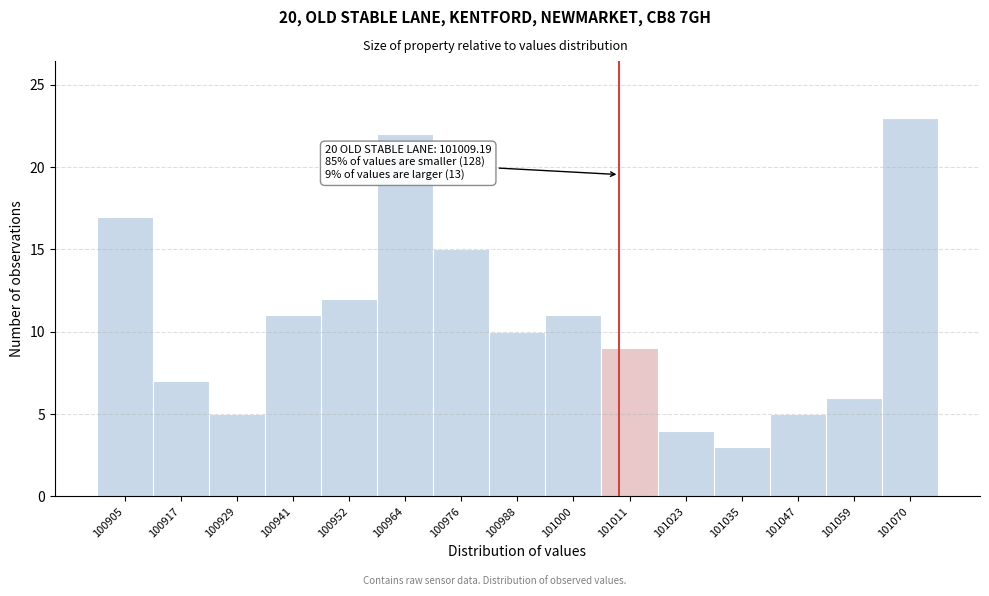

Which range on the x-axis has the tallest bar?

101064 to 101076